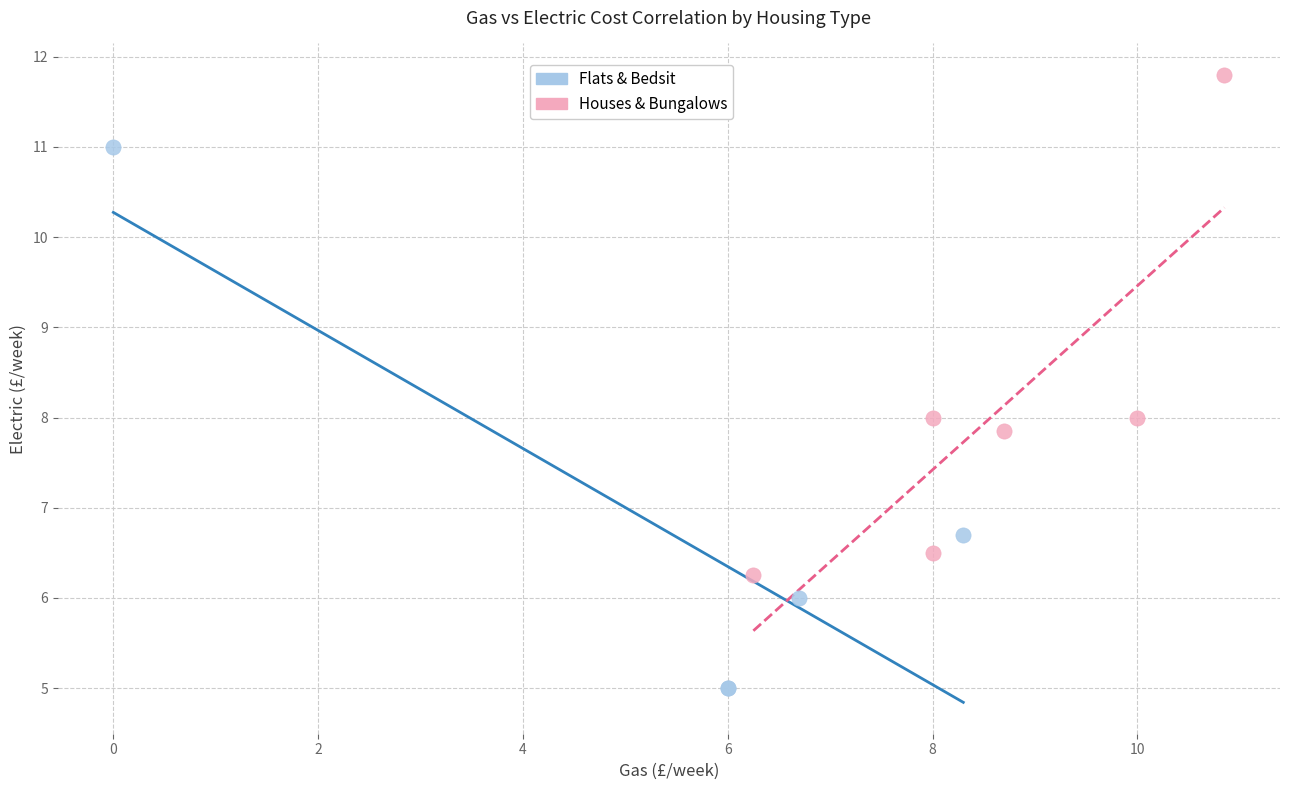

Which series contains the highest Y value?

Houses & Bungalows